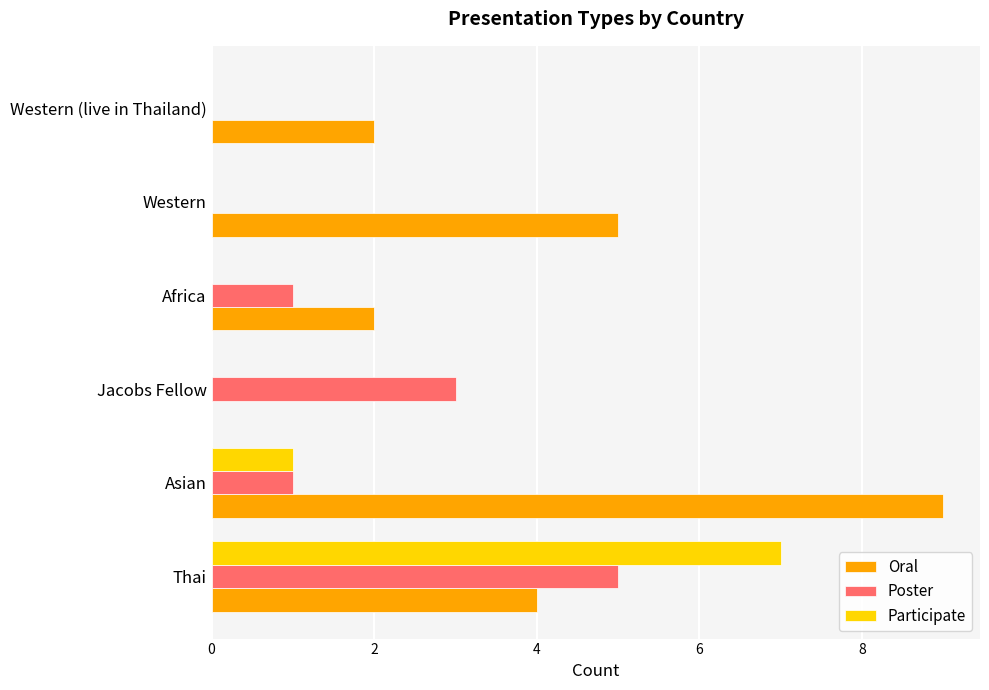

Which series changed the most between Asian and Jacobs Fellow?

Oral